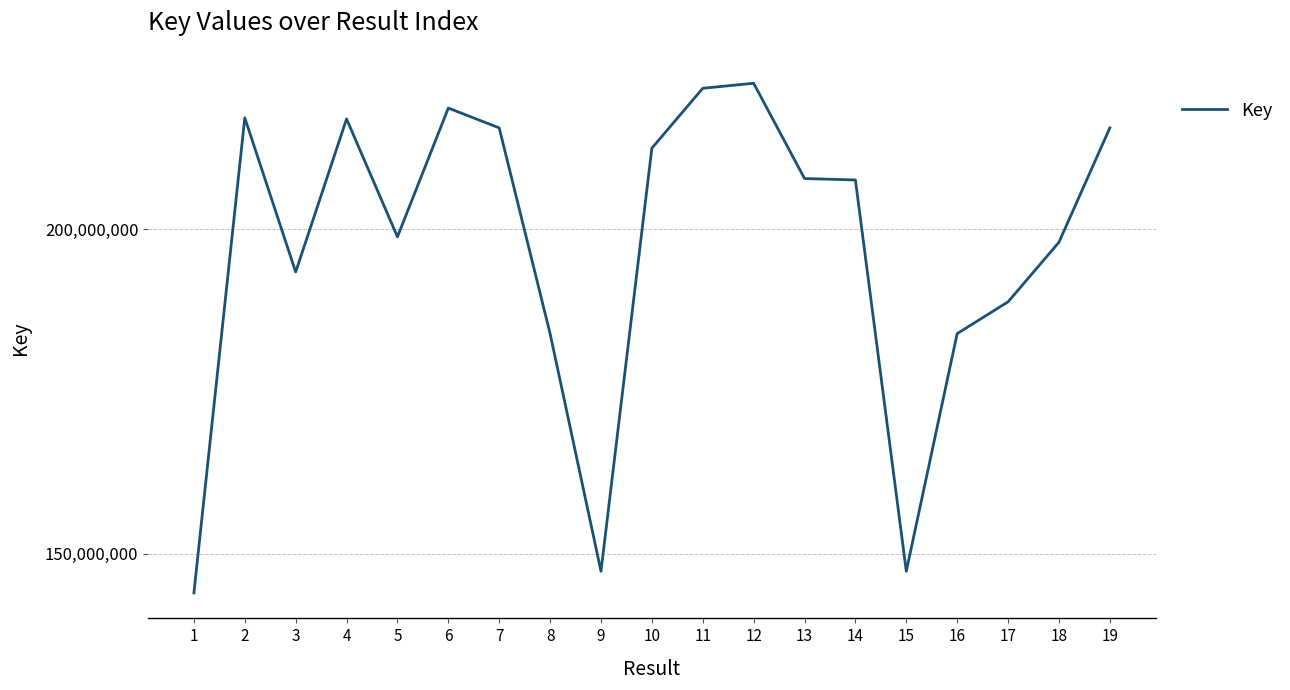

The value at 16 is 70065442. True or false?

False